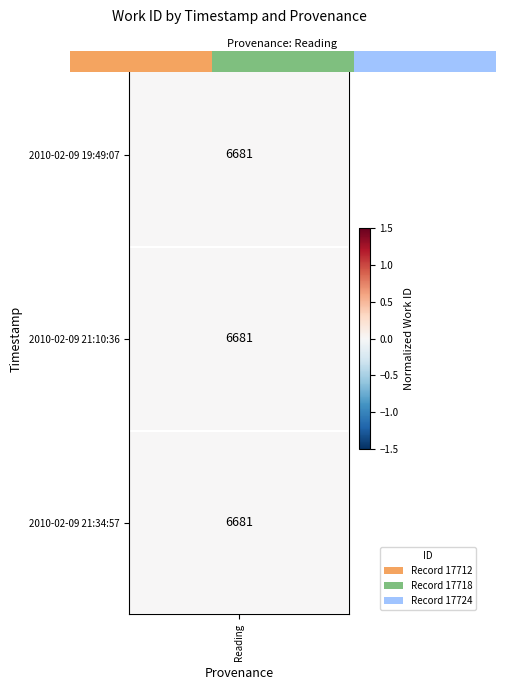

List the labels in order of value, largest first.

2.0, 1.0, 0.0